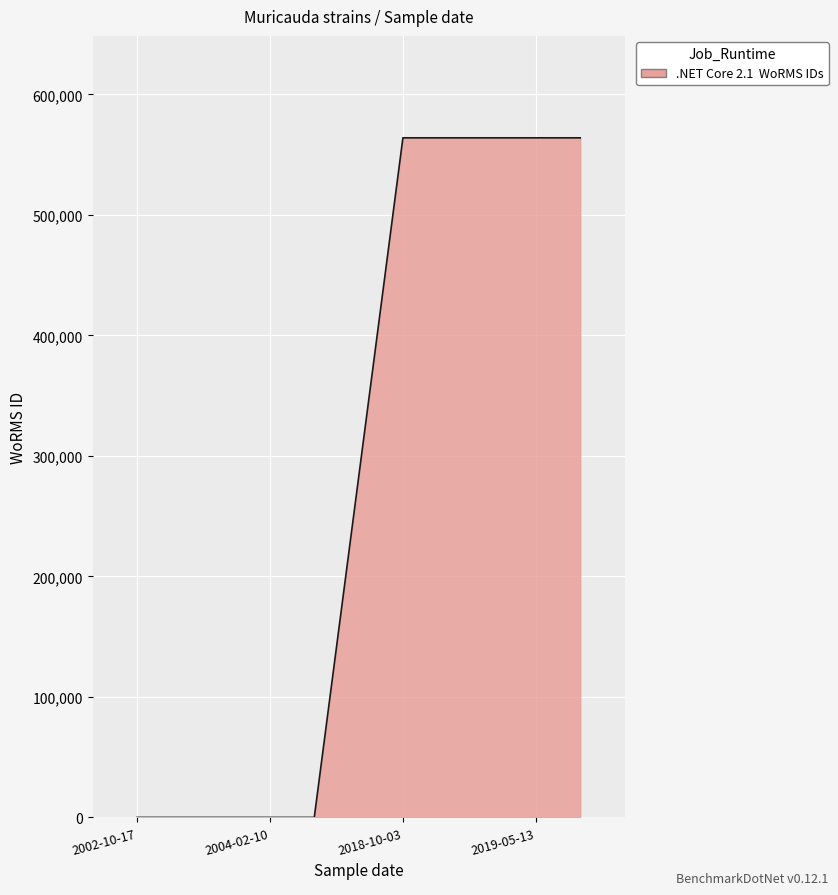

What is the average value?

281965